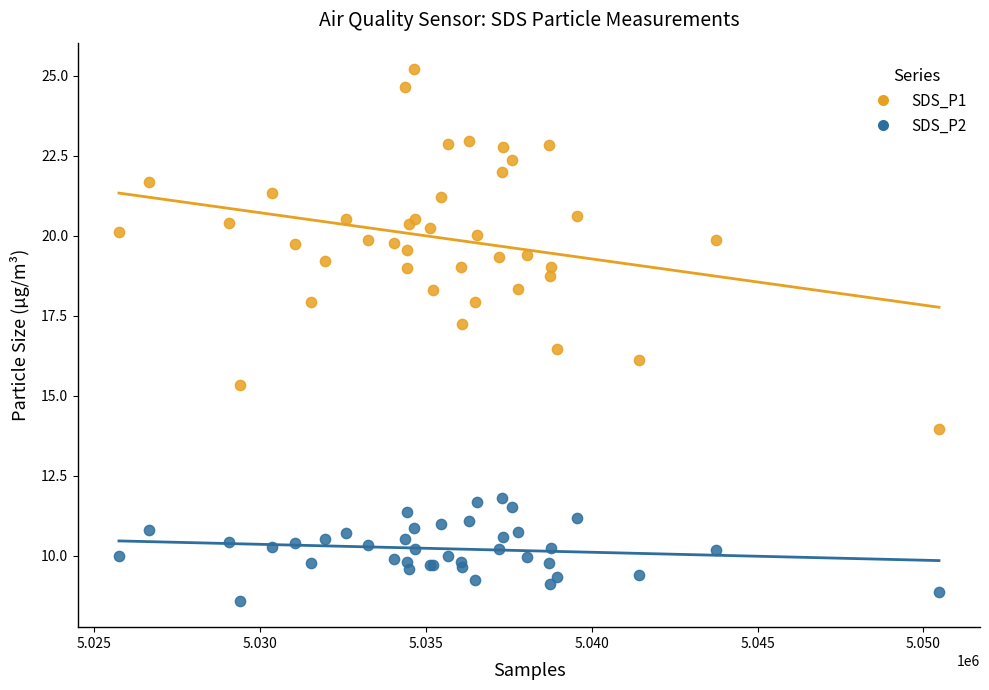

Which series contains the lowest Y value?

SDS_P2